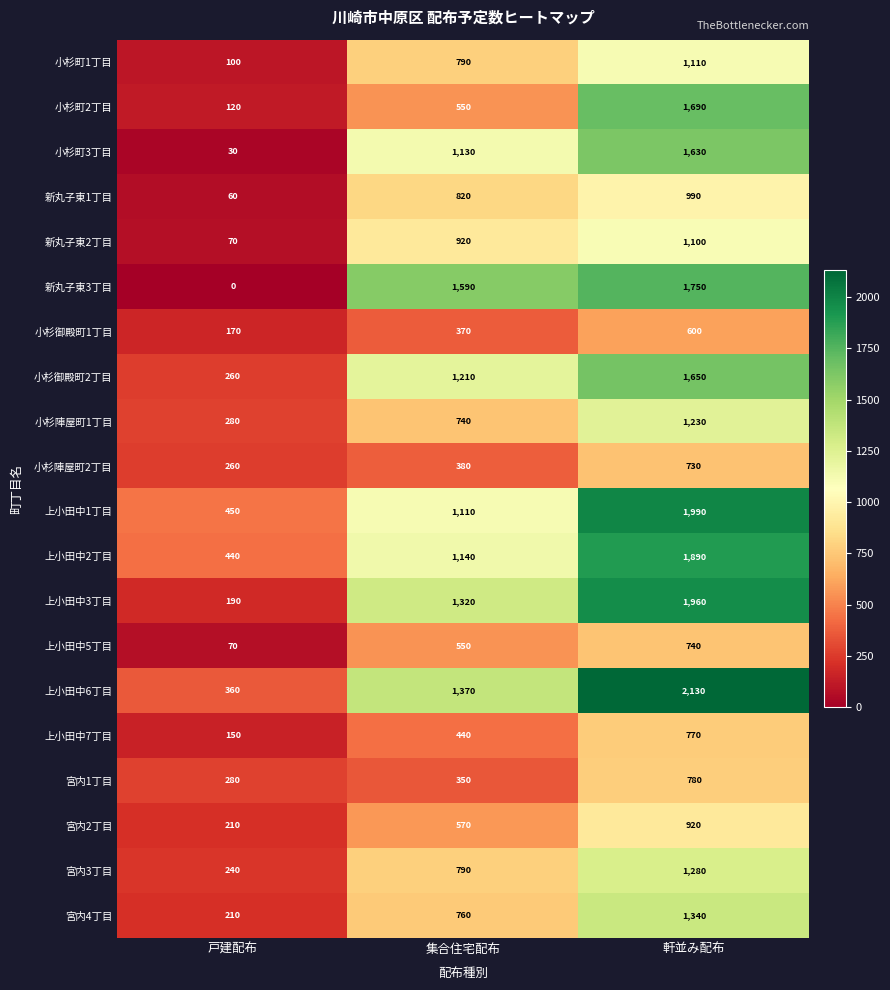

Is it true that 宮内4丁目 equals 210 at 戸建配布?

True